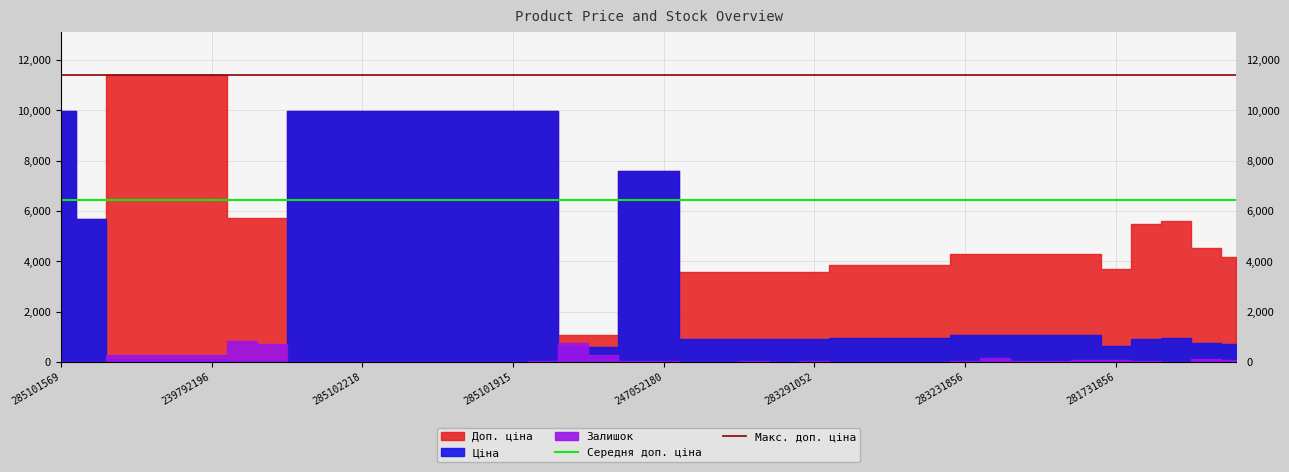

Which label corresponds to the largest value in the chart?

285101569